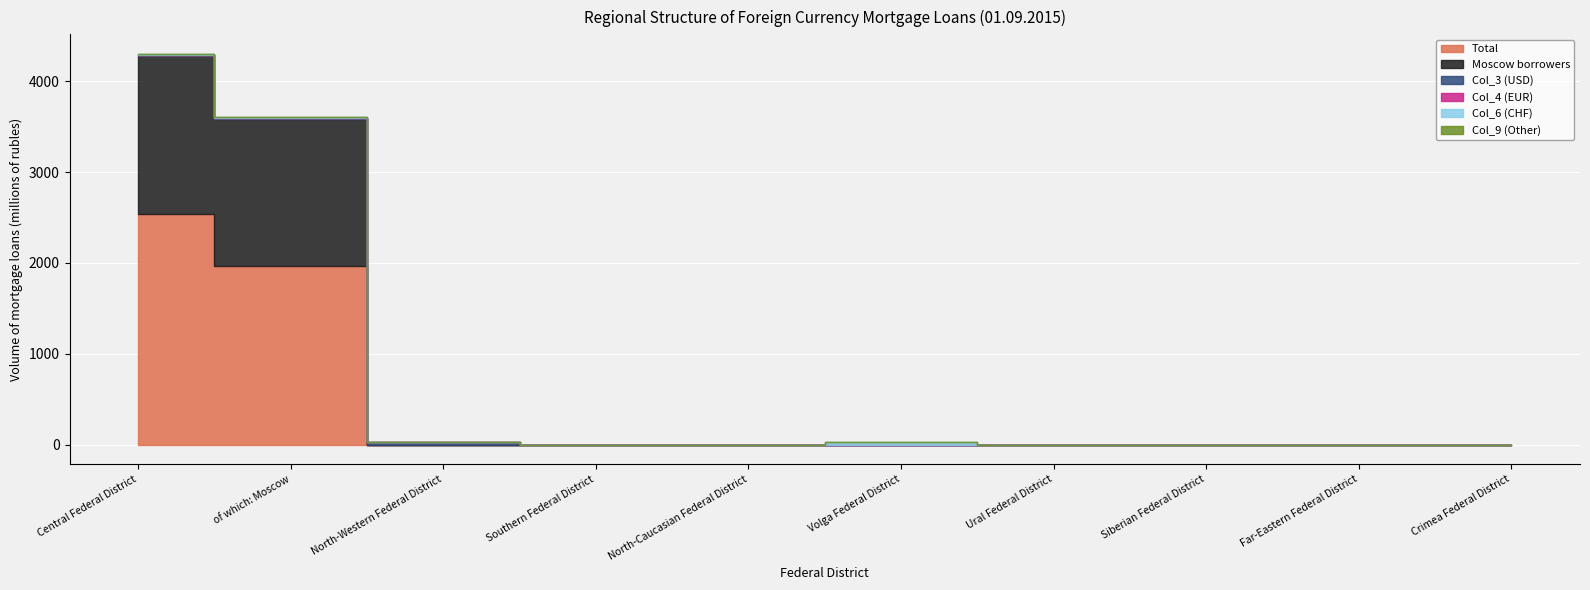

Where is Moscow borrowers nearest to the value 870?

of which: Moscow